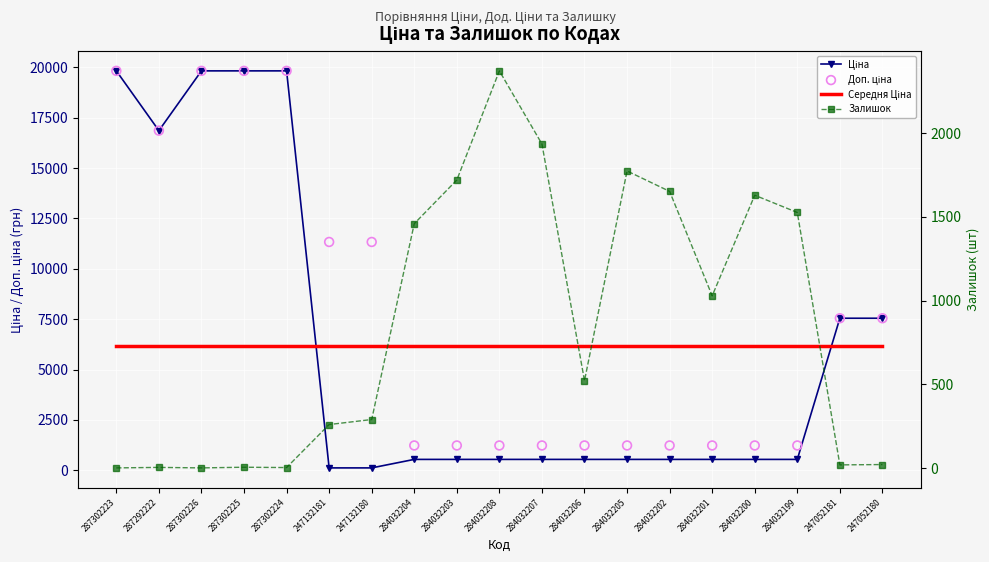

Which series has the largest Y range (max minus min)?

Ціна